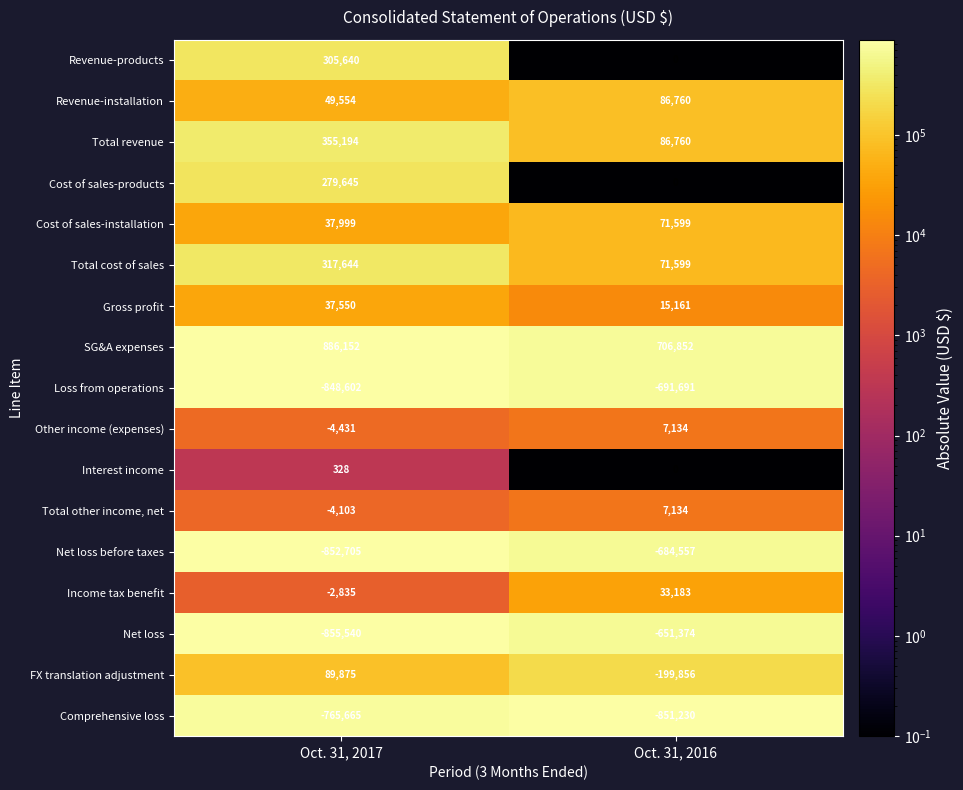

What value does the Total other income, net series have at Oct. 31, 2016, to the nearest 50?

7150